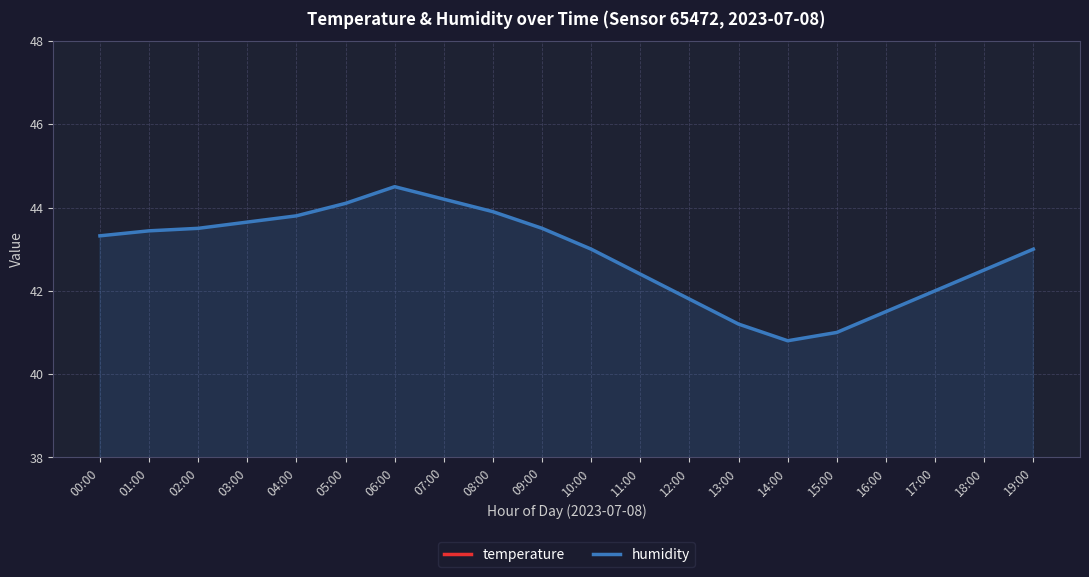

Rank the series by their maximum value, from highest to lowest.

humidity, temperature